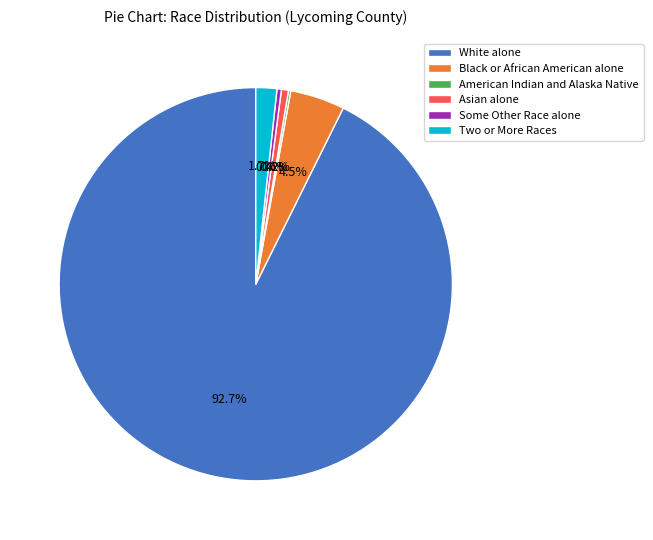

Between Two or More Races and Some Other Race alone, which is larger?

Two or More Races